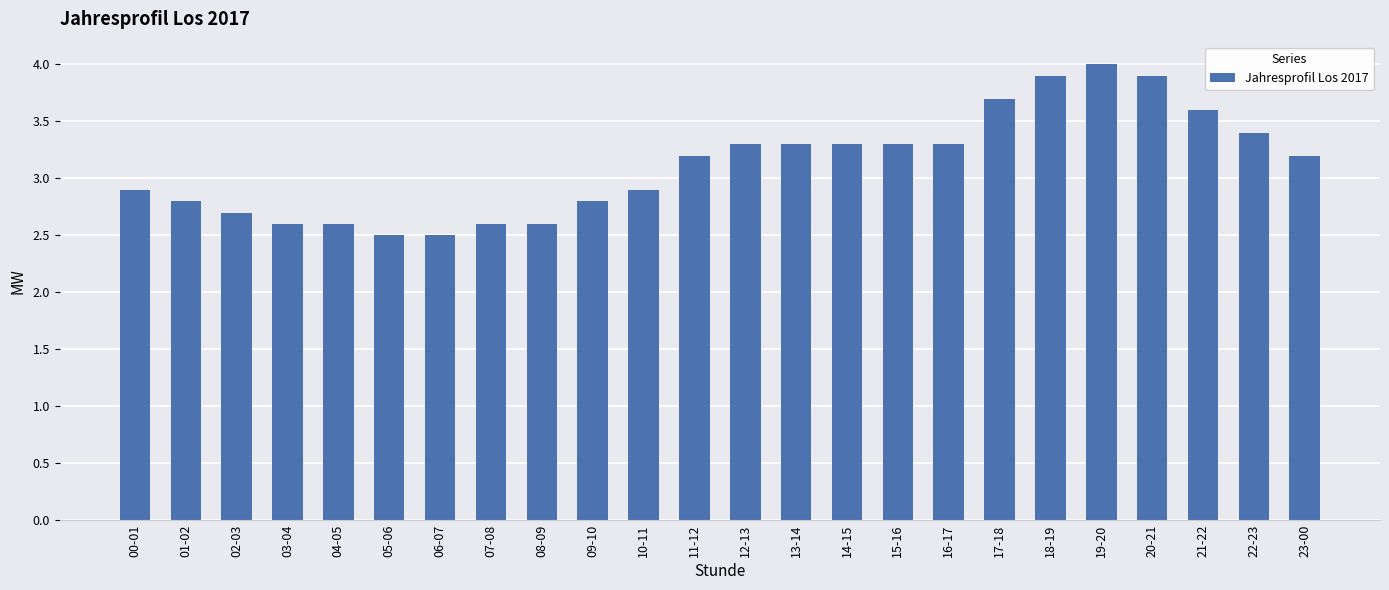

What is the minimum value shown in the chart?

2.5